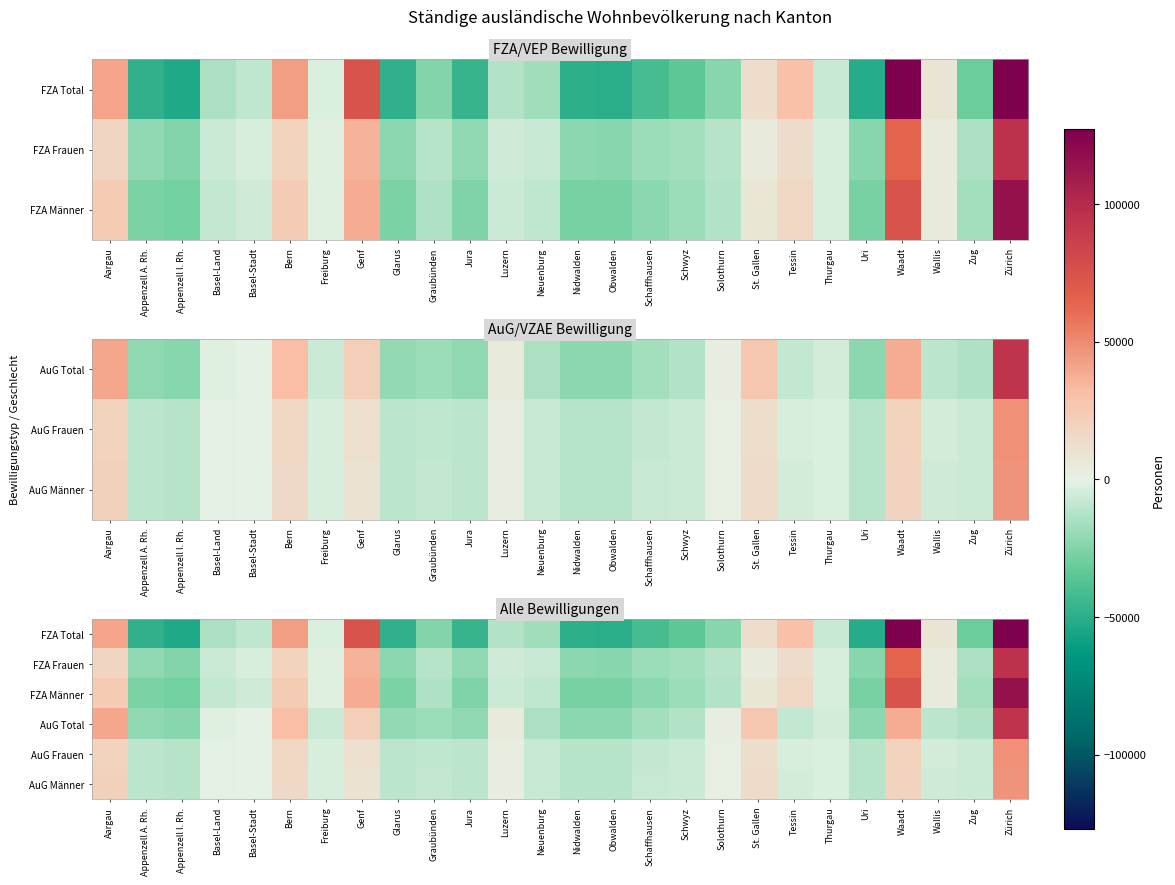

What is the maximum value shown in the chart?

211779.4